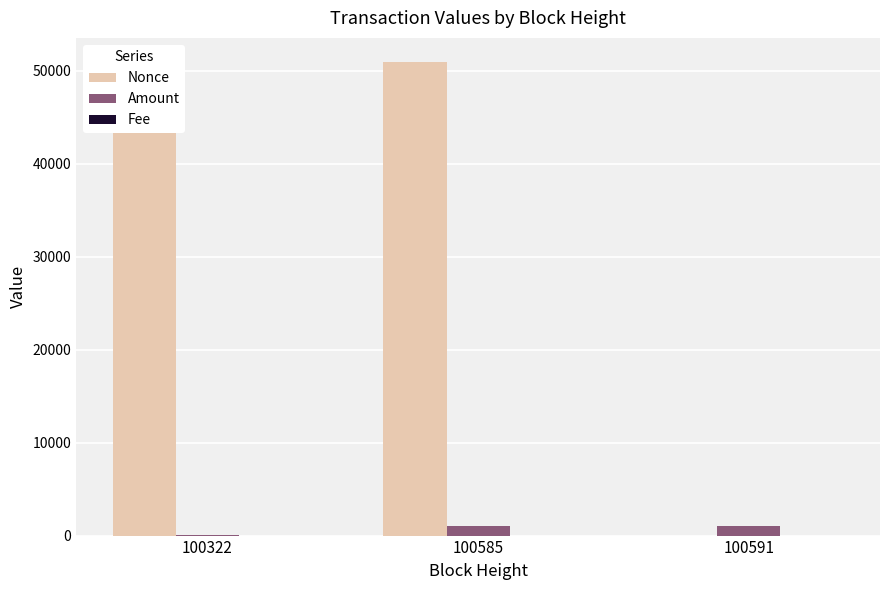

Which series has the largest total across all categories?

Nonce